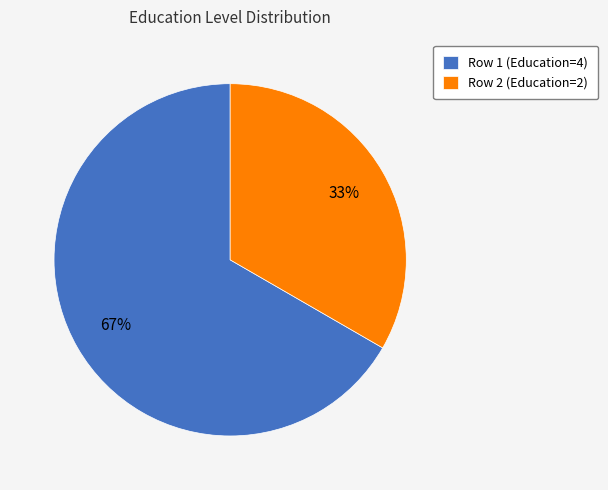

Do Row 1 (Education=4) and Row 2 (Education=2) together represent more than half of the pie?

Yes